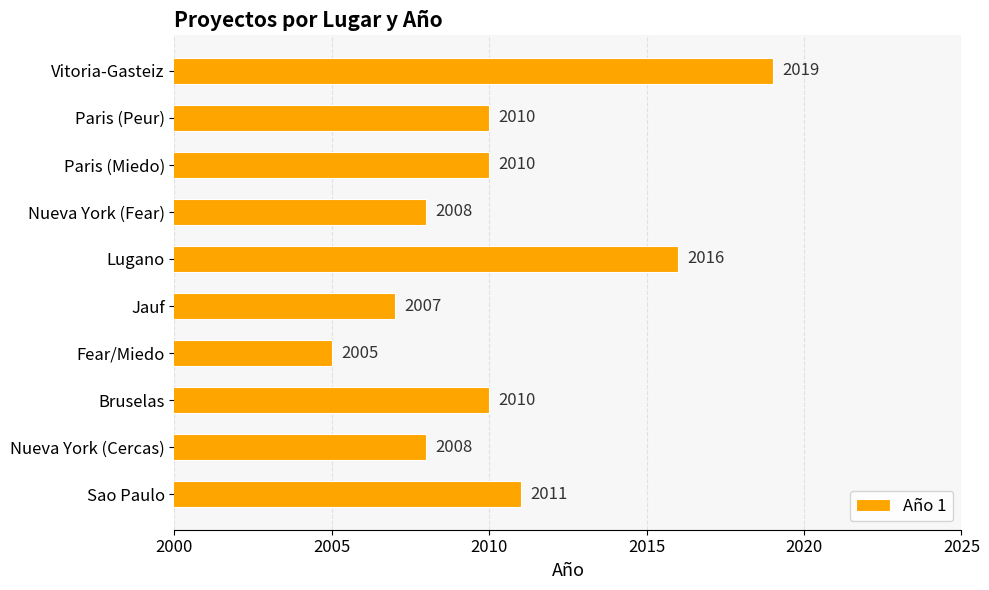

Which category has the highest value across all series?

Vitoria-Gasteiz